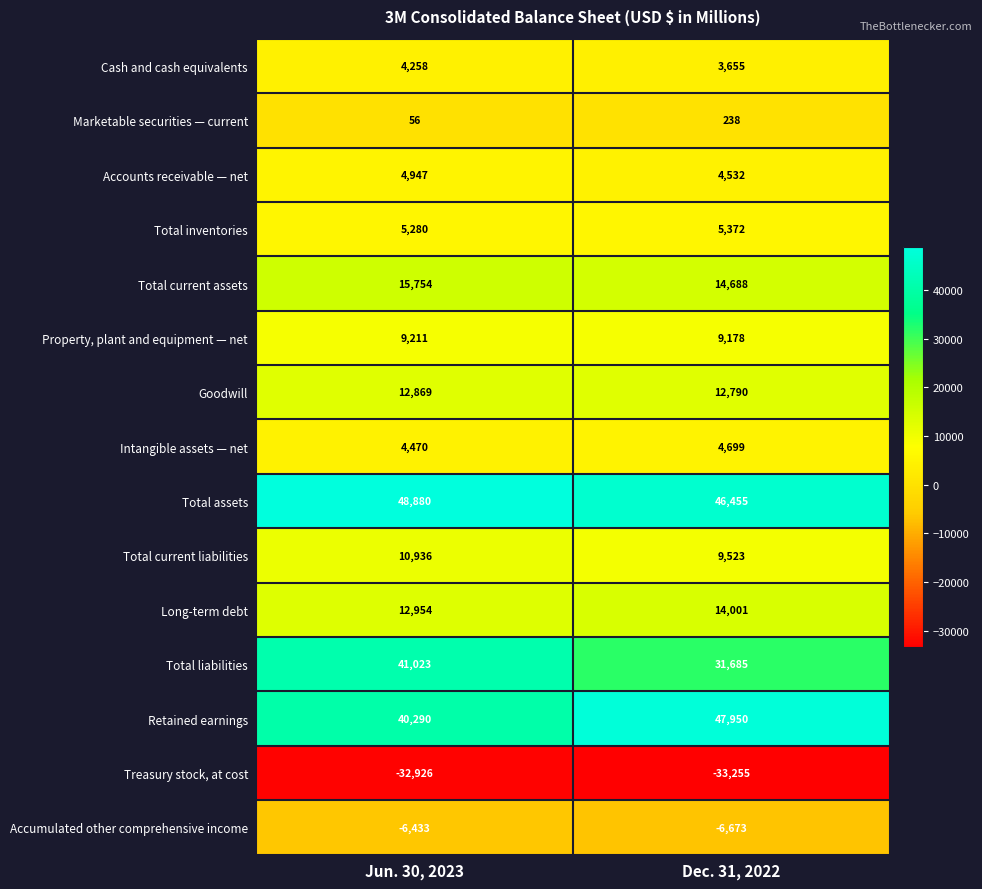

Rank the categories by Retained earnings value from lowest to highest.

Jun. 30, 2023, Dec. 31, 2022